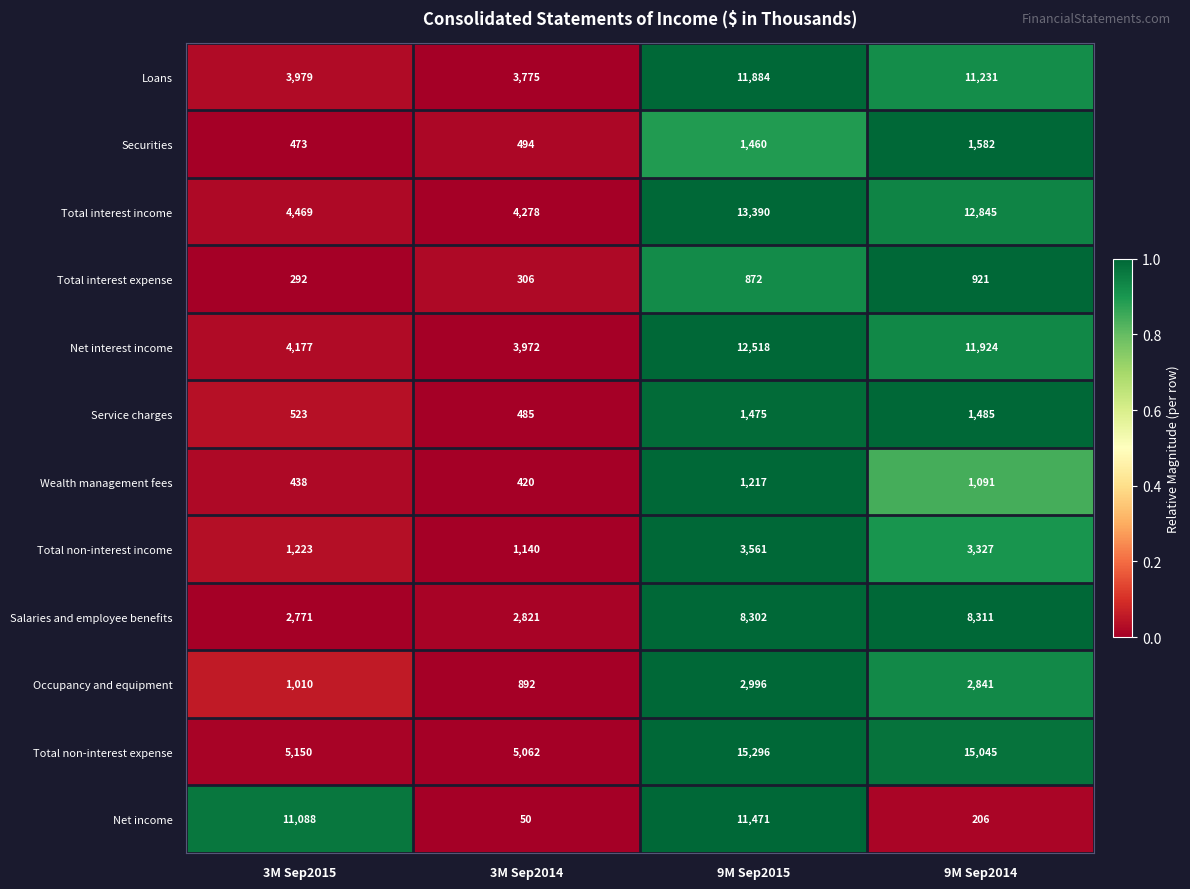

Rank the series by their maximum value, from highest to lowest.

Total non-interest expense, Total interest income, Net interest income, Loans, Net income, Salaries and employee benefits, Total non-interest income, Occupancy and equipment, Securities, Service charges, Wealth management fees, Total interest expense